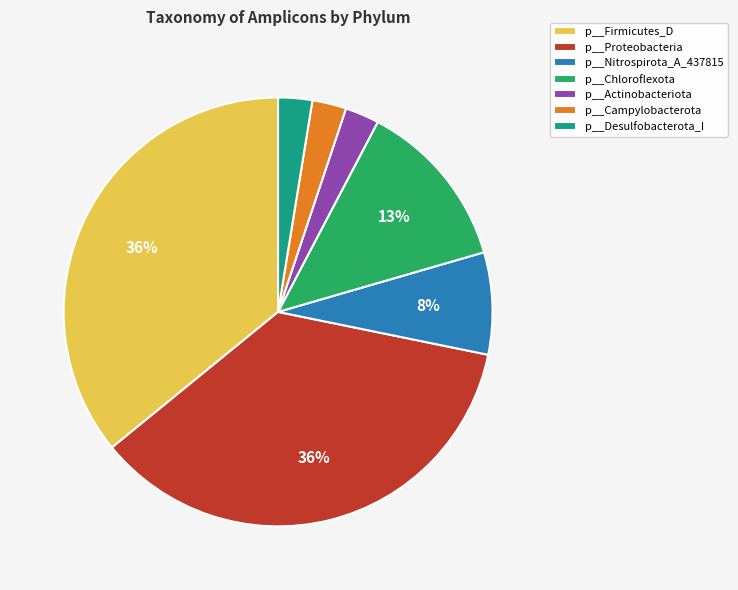

Do p__Firmicutes_D and p__Chloroflexota together represent more than half of the pie?

No